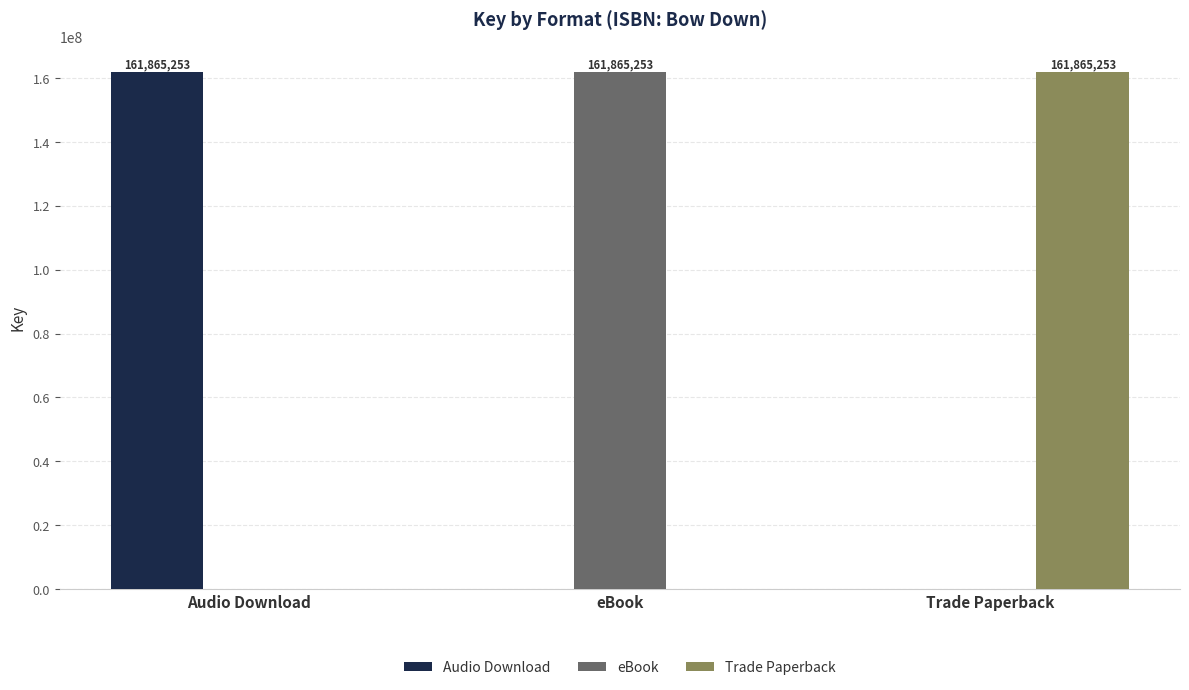

Read the Trade Paperback value at Trade Paperback.

161865253